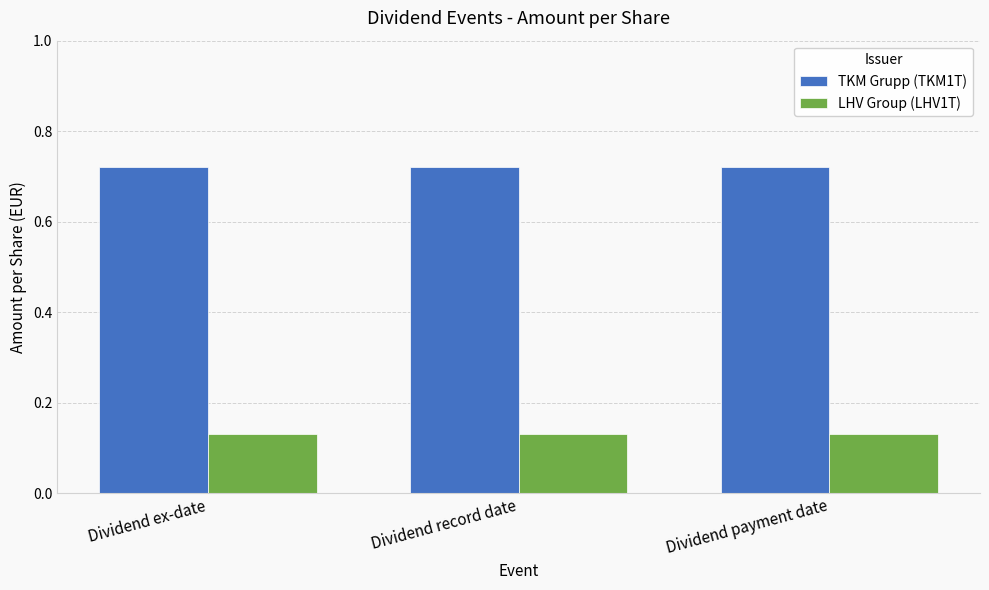

List the series in order of their overall mean, highest first.

TKM Grupp (TKM1T), LHV Group (LHV1T)